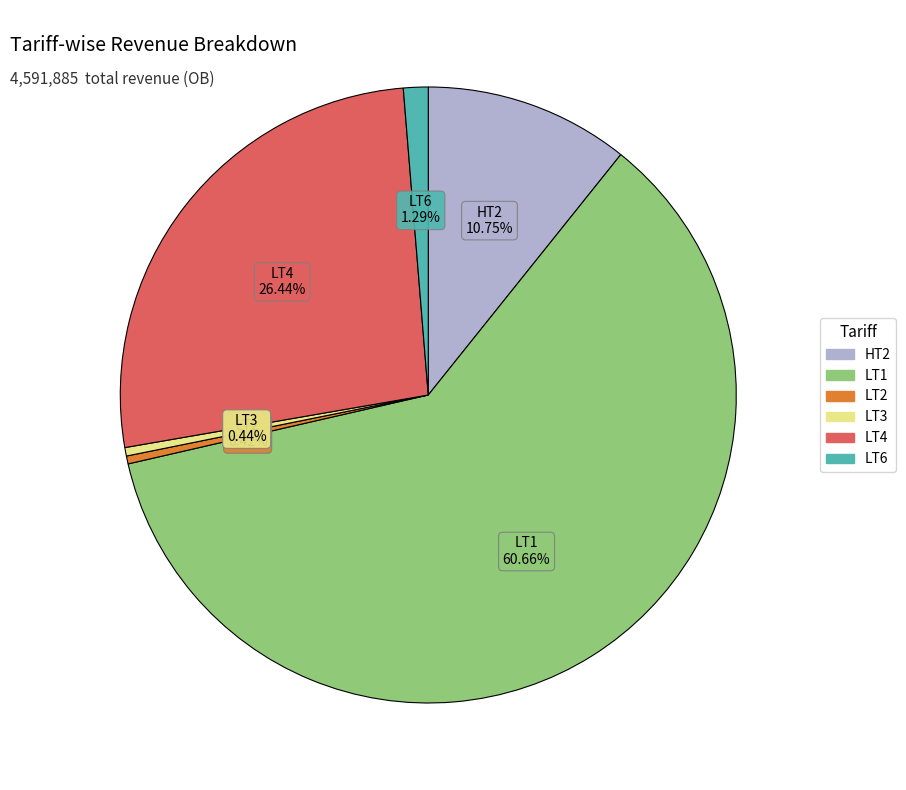

Does any single category account for the majority?

Yes